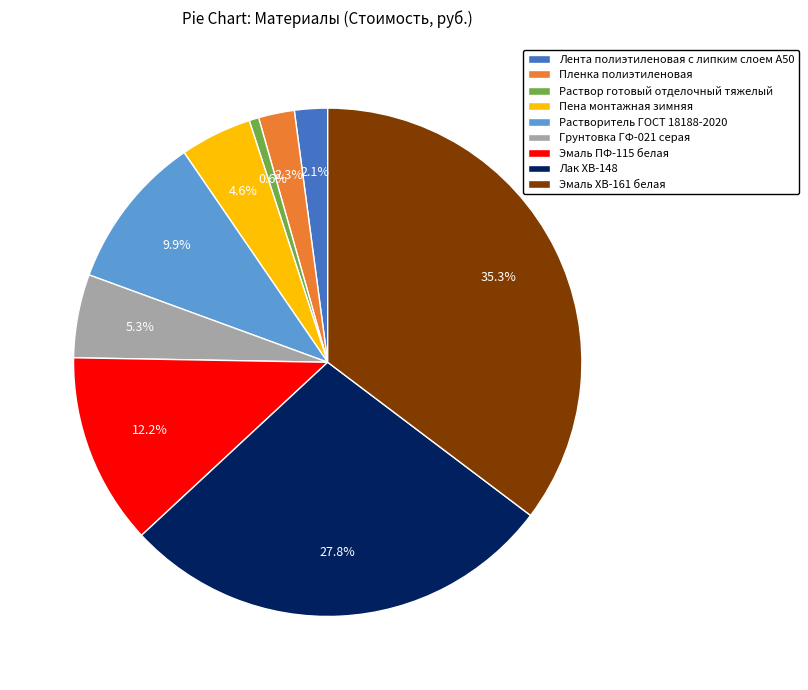

Which slice is the largest?

Эмаль ХВ-161 белая